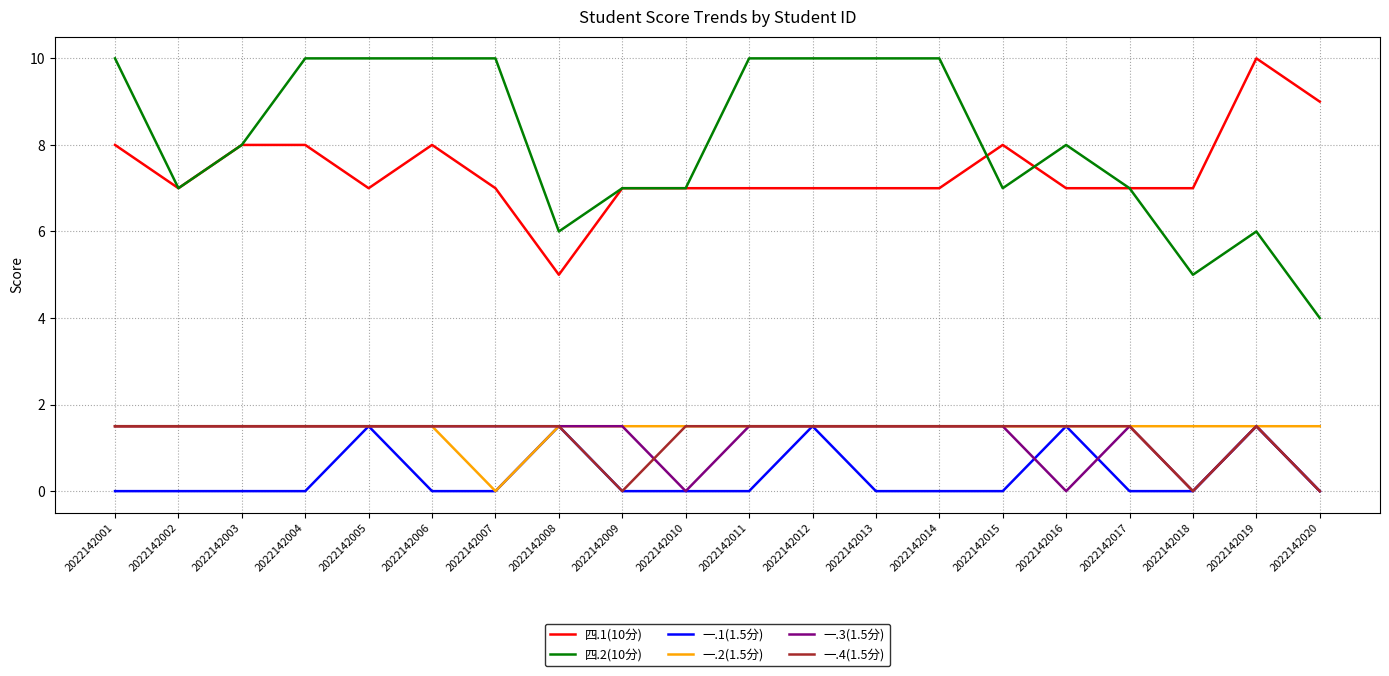

What is the difference between the maximum and second lowest values in the 四.1(10分) series?

3.0